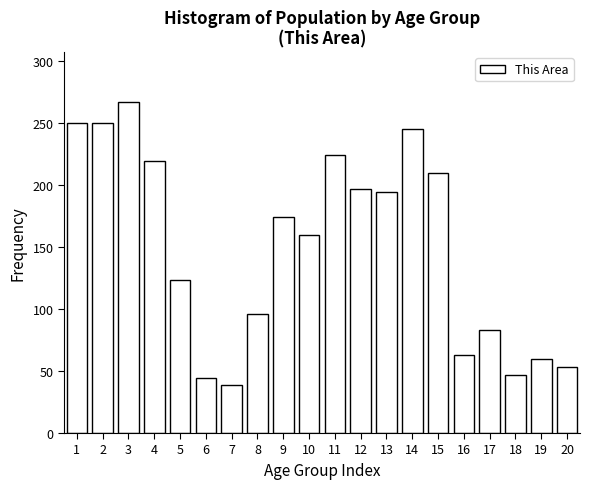

Reading left to right, what are all the values shown in this chart?

1=250	2=250	3=267	4=219	5=123	6=44	7=39	8=96	9=174	10=160	11=224	12=197	13=194	14=245	15=210	16=63	17=83	18=47	19=60	20=53